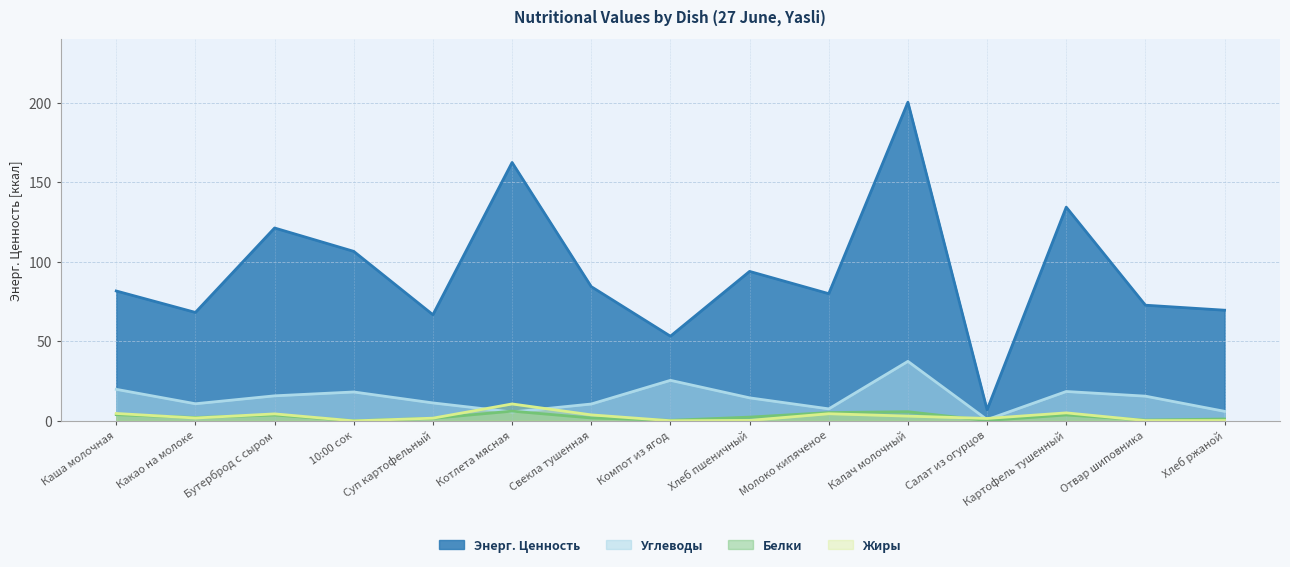

How many data points in Жиры are above 1?

10